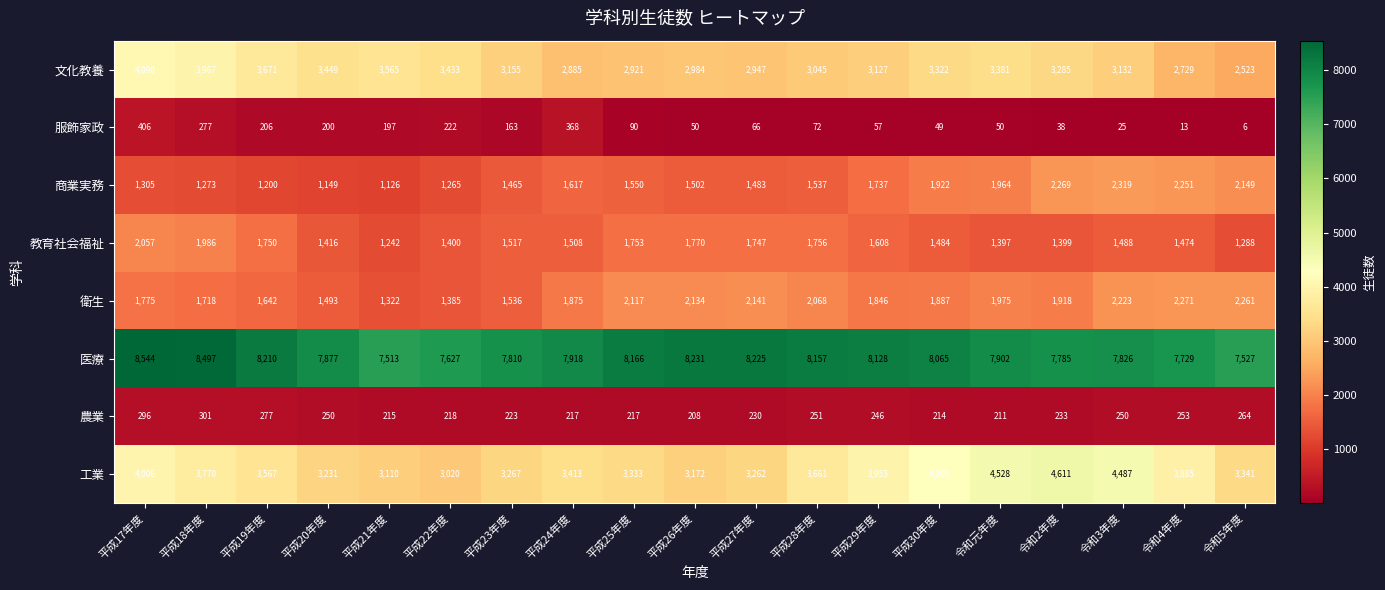

What is the difference between the maximum and minimum values in the 農業 series?

93